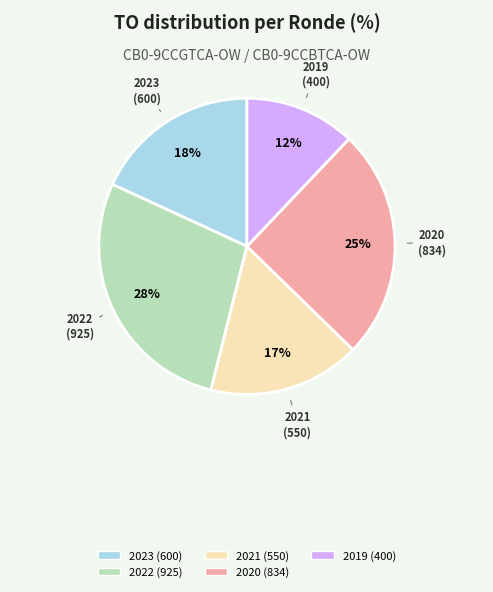

To the nearest percent, what is the average slice percentage?

20%